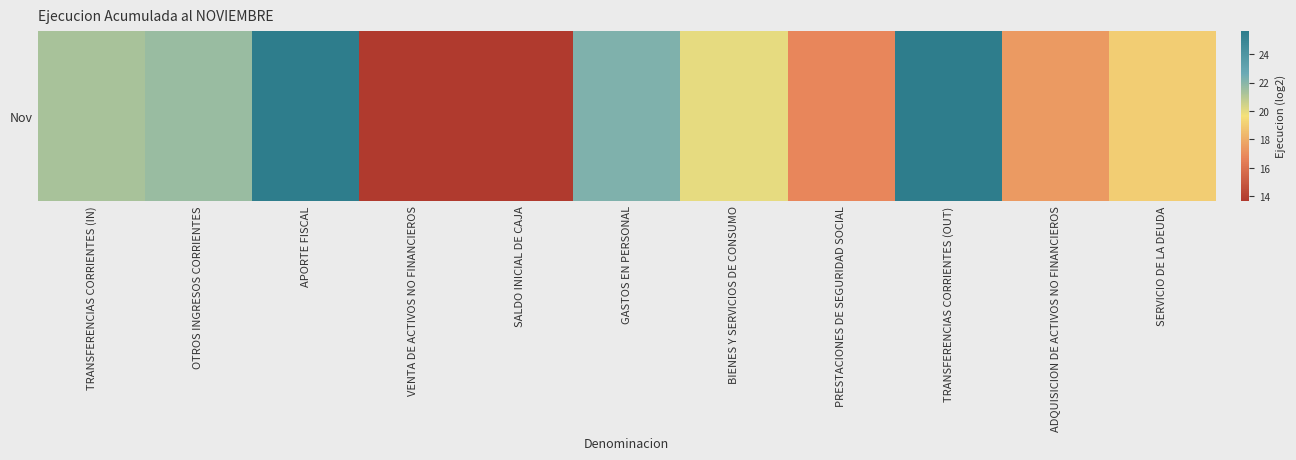

List the labels in order of value, smallest first.

SALDO INICIAL DE CAJA, VENTA DE ACTIVOS NO FINANCIEROS, PRESTACIONES DE SEGURIDAD SOCIAL, ADQUISICION DE ACTIVOS NO FINANCIEROS, SERVICIO DE LA DEUDA, BIENES Y SERVICIOS DE CONSUMO, TRANSFERENCIAS CORRIENTES (IN), OTROS INGRESOS CORRIENTES, GASTOS EN PERSONAL, TRANSFERENCIAS CORRIENTES (OUT), APORTE FISCAL